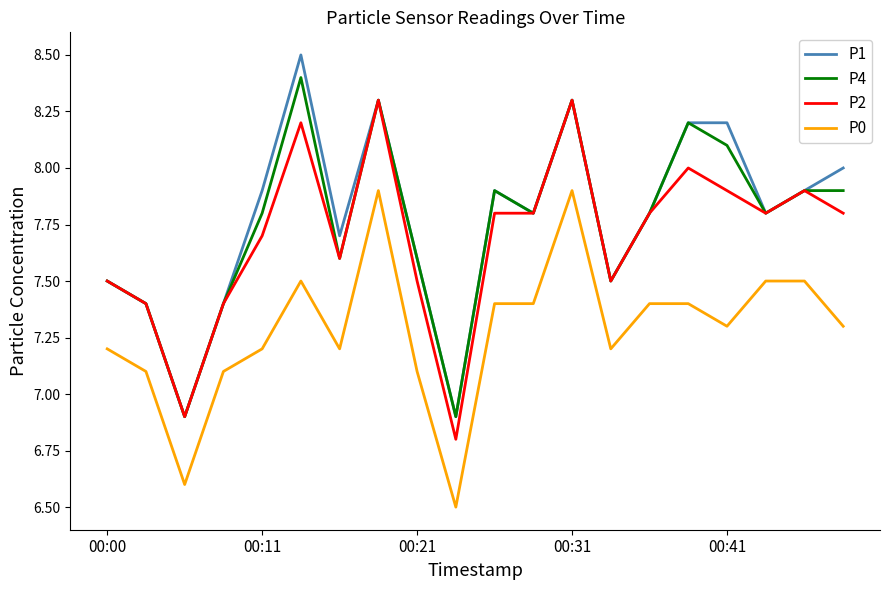

True or false: P4 has more than 1 points higher than both neighbors.

True